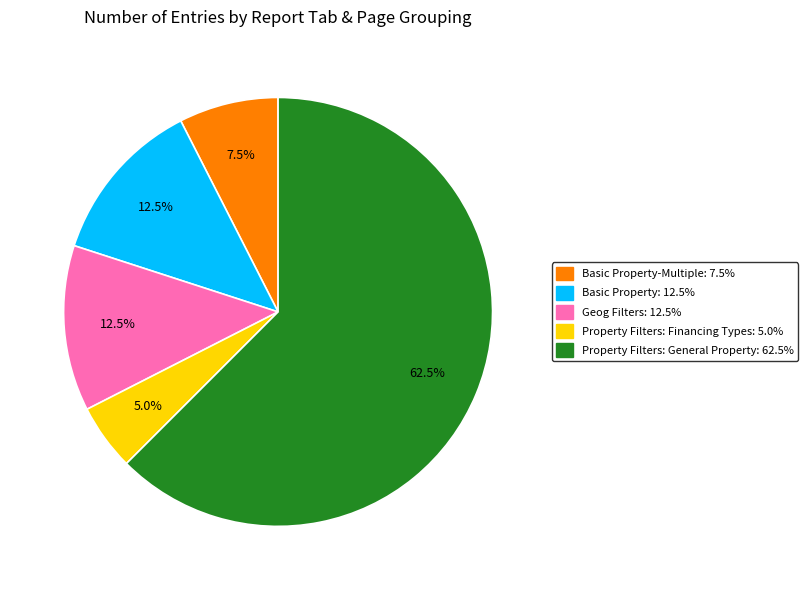

Is there any slice that represents more than half of the pie?

Yes